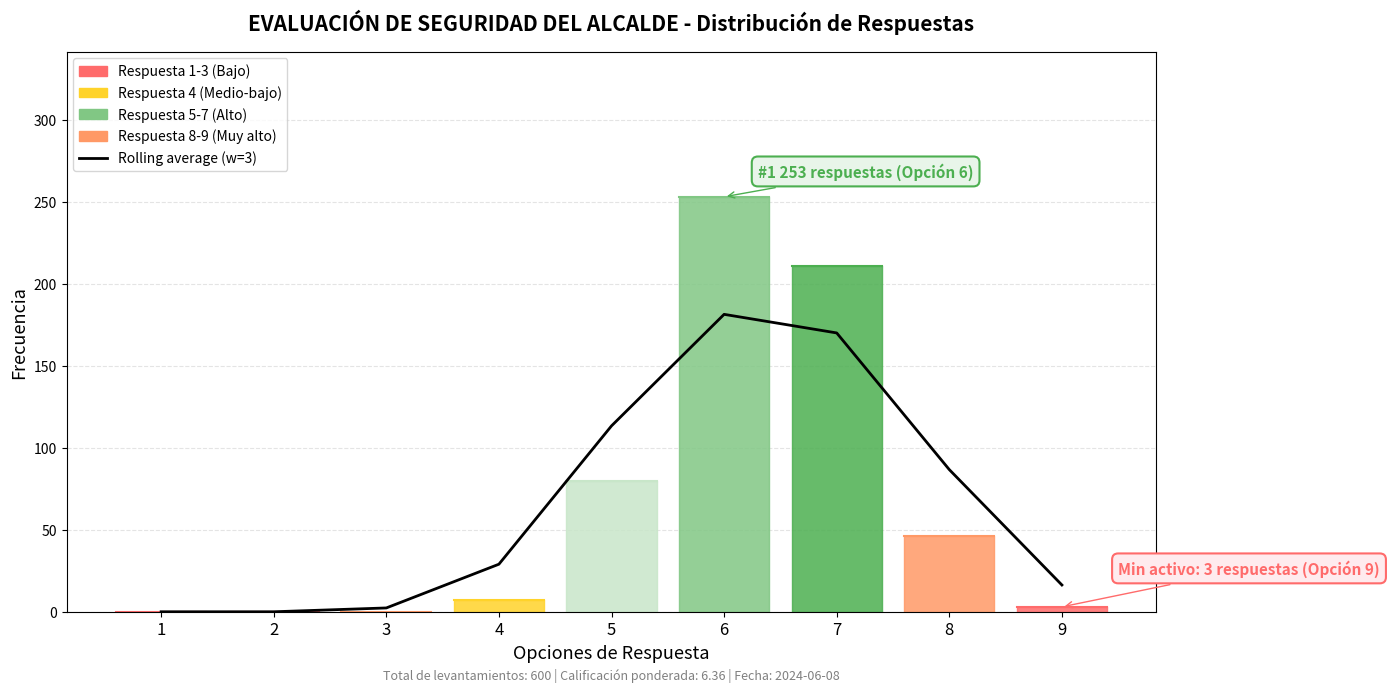

Is this an area chart (filled region under the line)?

No